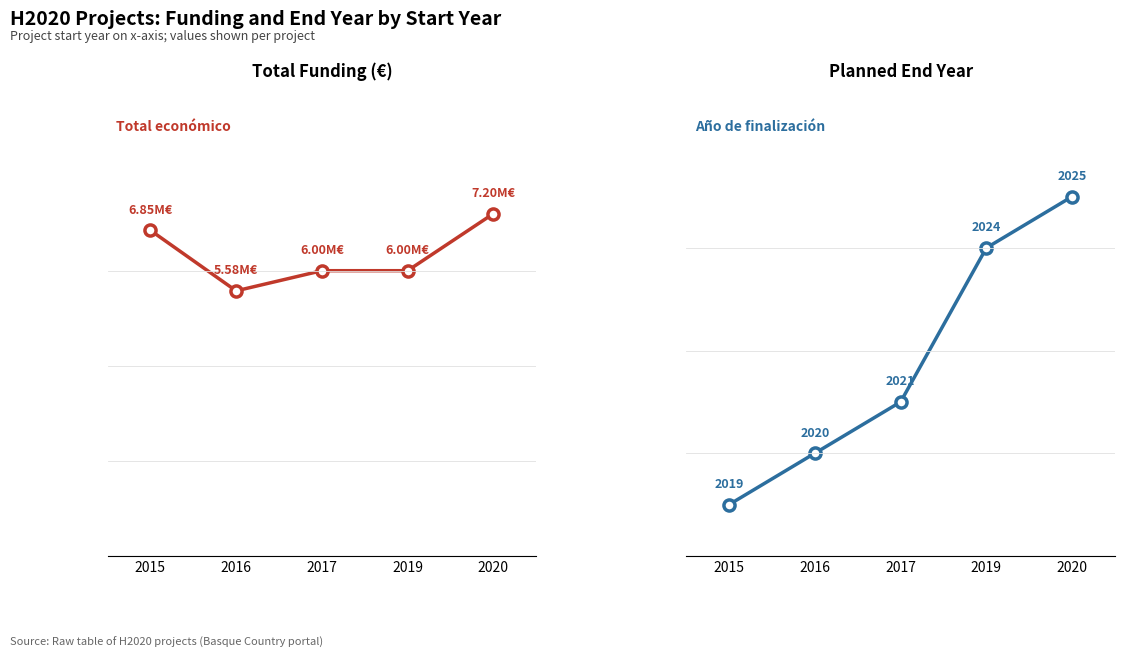

Is this an area chart (filled region under the line)?

No